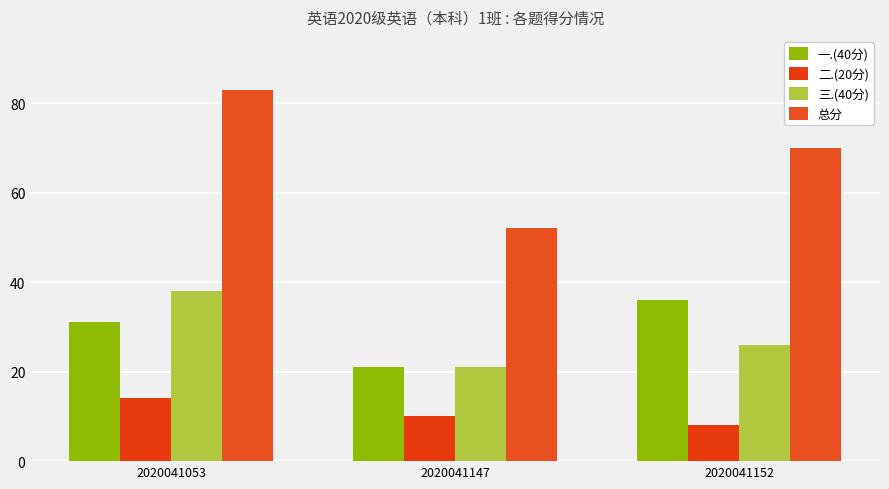

Does the chart contain stacked bars?

No